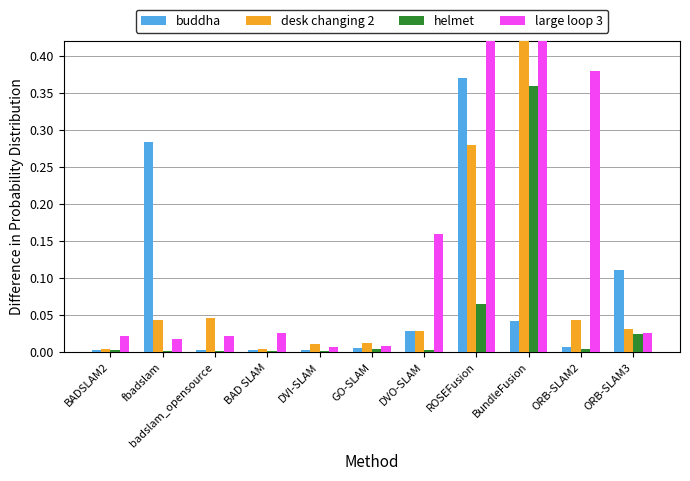

Is it true that helmet equals 0.1 at ROSEFusion?

True